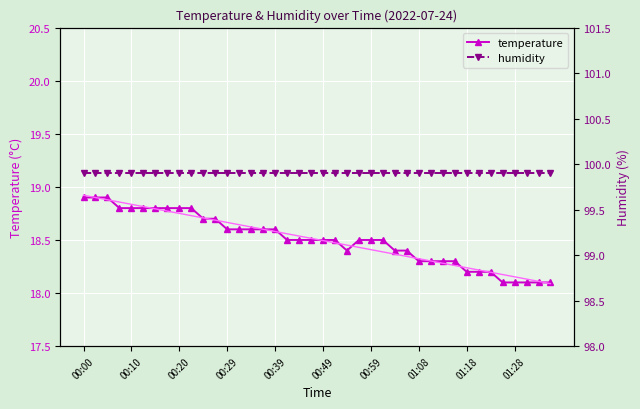

At how many categories does at least one series exceed 18?

40